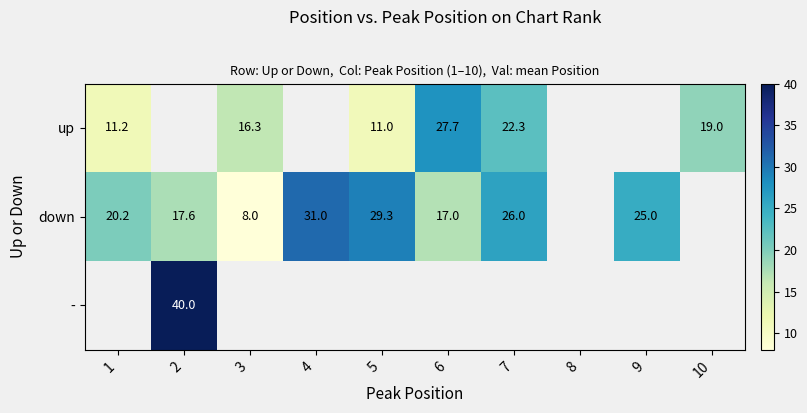

Is the value of up at 3 greater than the value of down at 3?

Yes